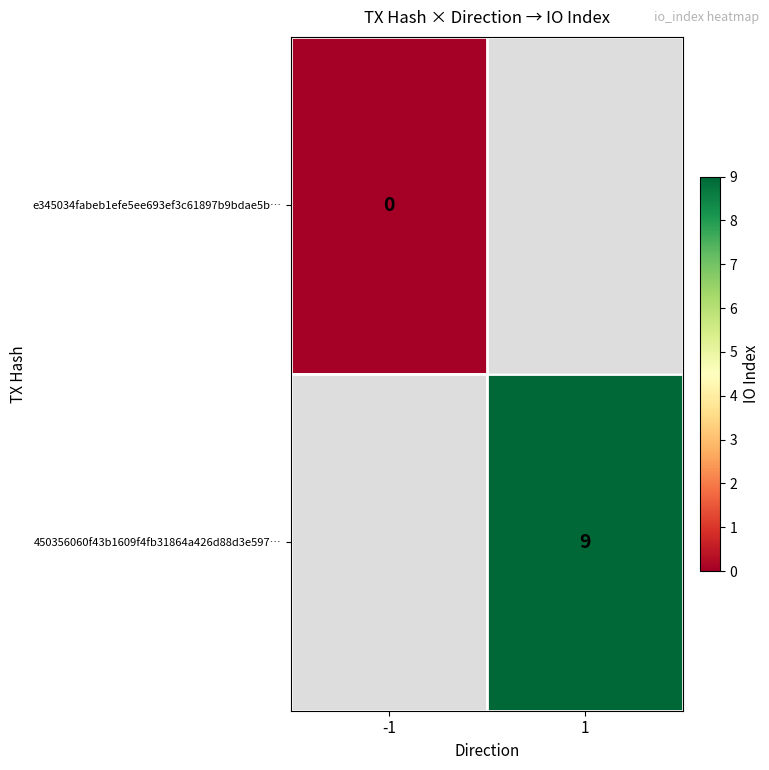

The value of 450356060f43b1609f4fb31864a426d88d3e597… at 1 is 3. True or false?

False